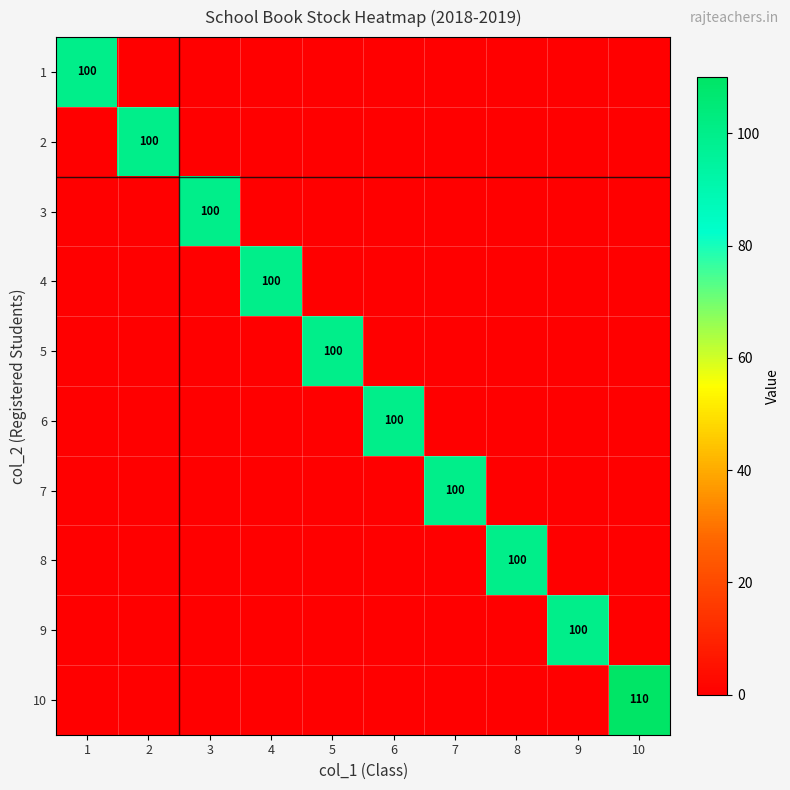

What is the sum of all 1 values?

100